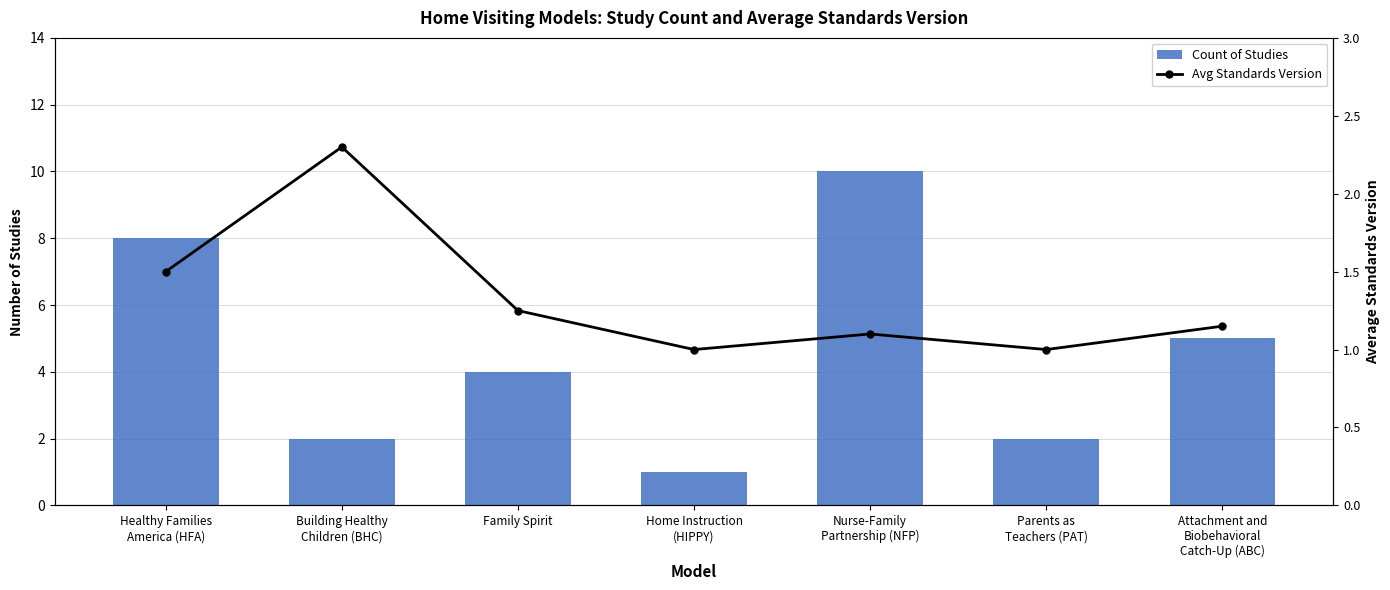

What is the difference between the Count of Studies values at Parents as
Teachers (PAT) and Home Instruction
(HIPPY)?

1.0